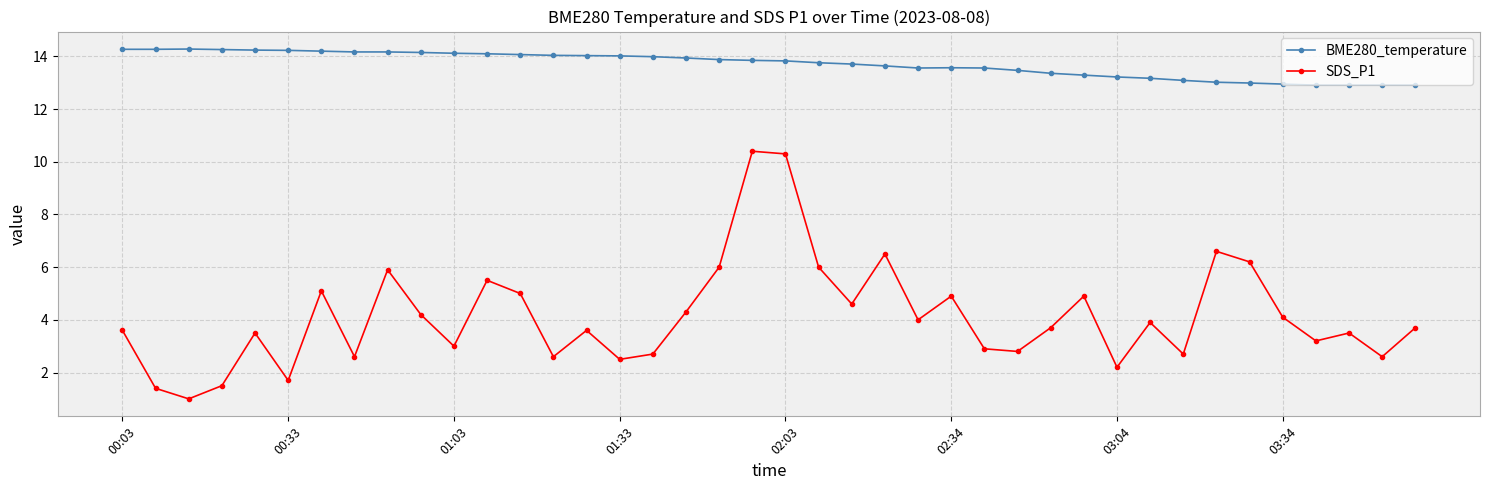

What is the value of the BME280_temperature point at the 38th from the left?

12.9